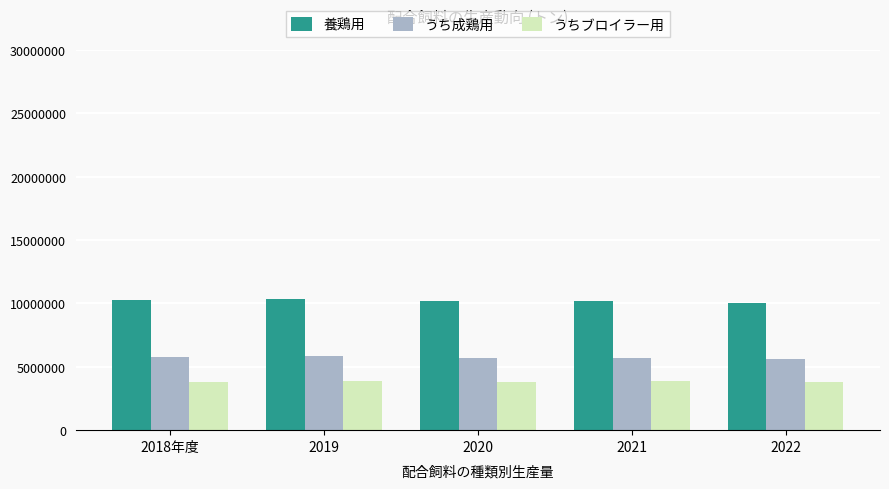

How many values in the うちブロイラー用 series are below 3816432?

2